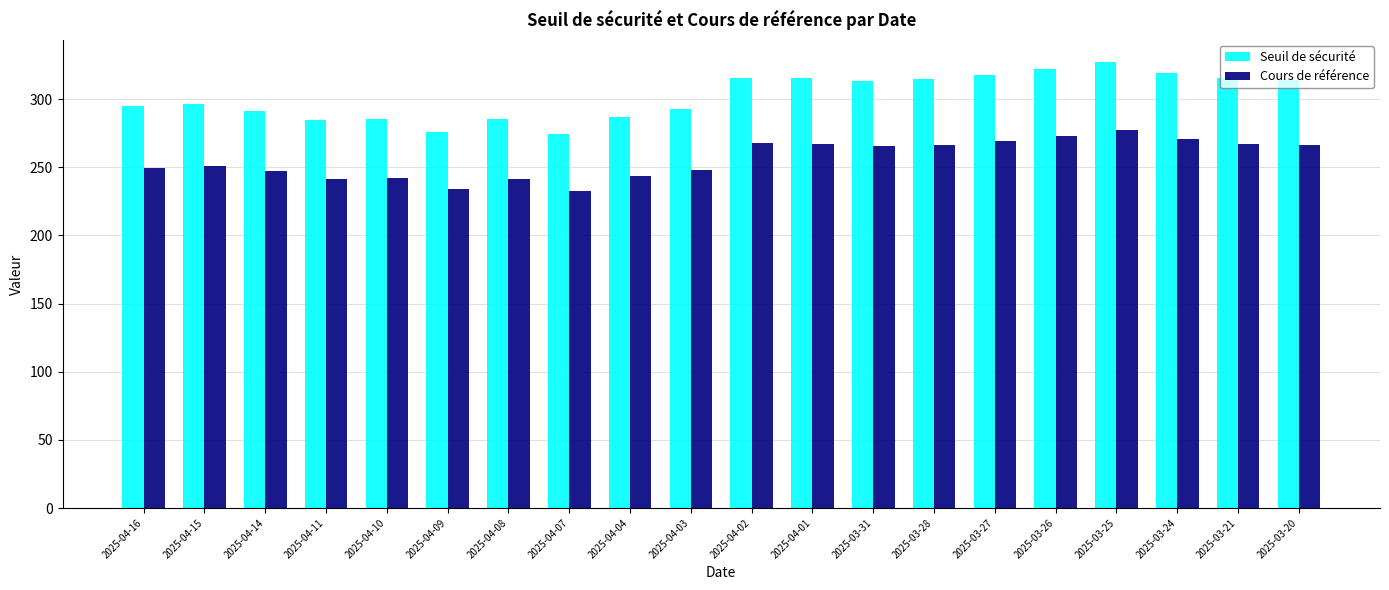

What is the difference between the maximum and minimum values in the Cours de référence series?

44.3